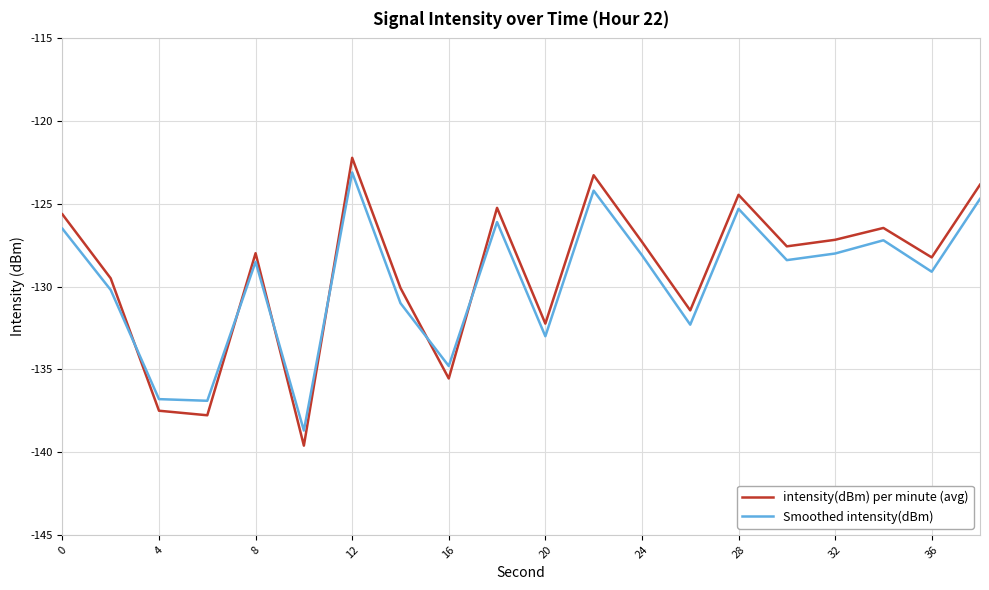

Which series has the widest spread of values?

intensity(dBm) per minute (avg)